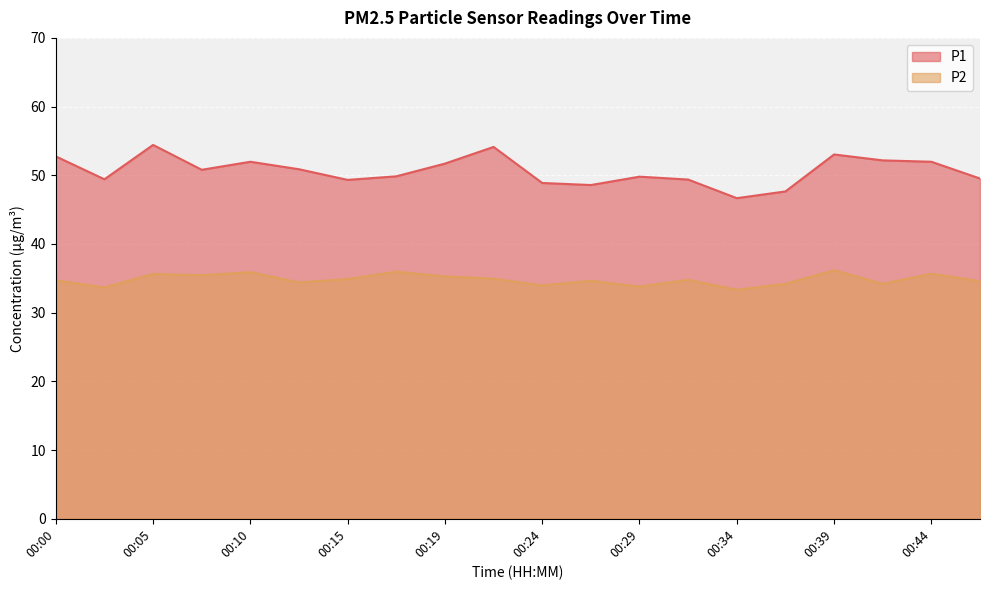

Rank the series at 00:19 from highest to lowest value.

P1, P2